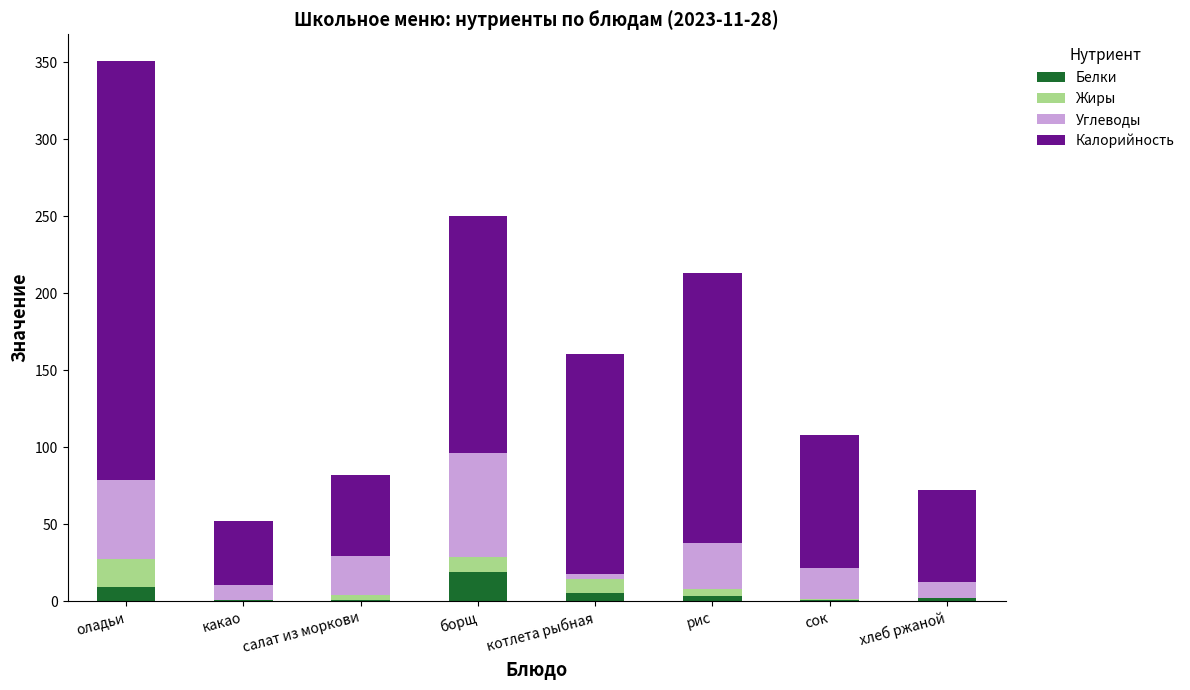

At which category is the sum across all series the highest?

оладьи